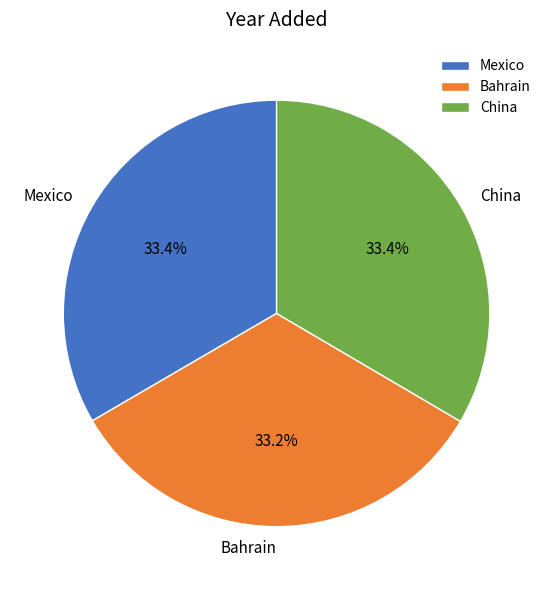

What is the ratio of the value at China to the value at Mexico?

1.0